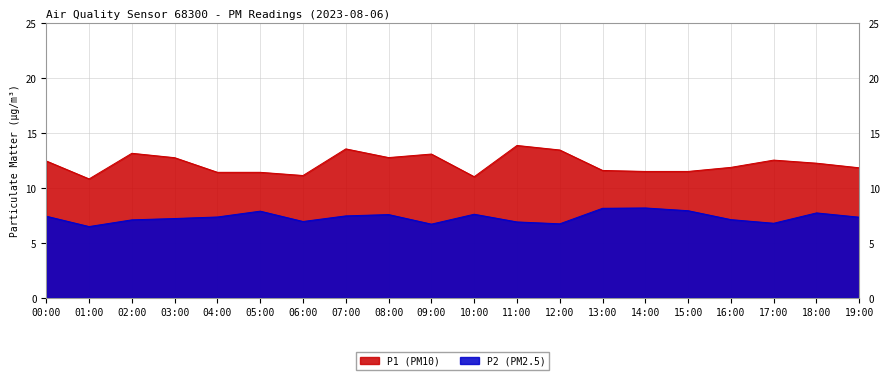

Between 00:00 and 10:00, which series saw the biggest shift?

P1 (PM10)